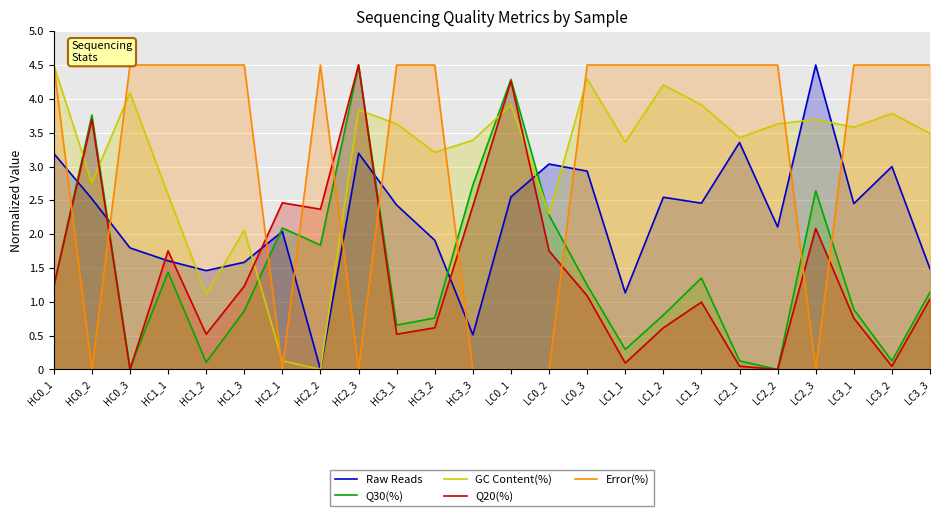

Rank the series by their maximum value, from lowest to highest.

Raw Reads, Q30(%), GC Content(%), Q20(%), Error(%)